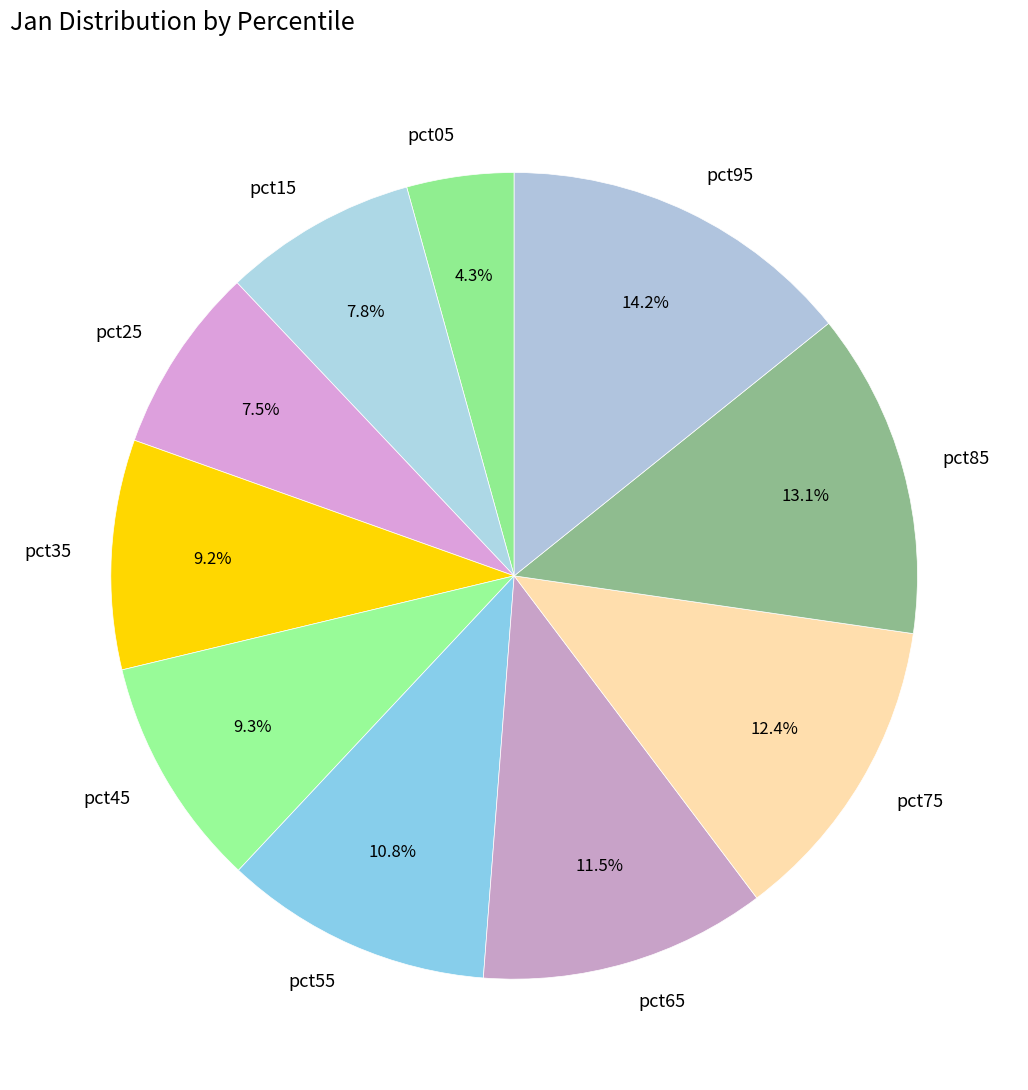

Which has a higher value, pct25 or pct95?

pct95